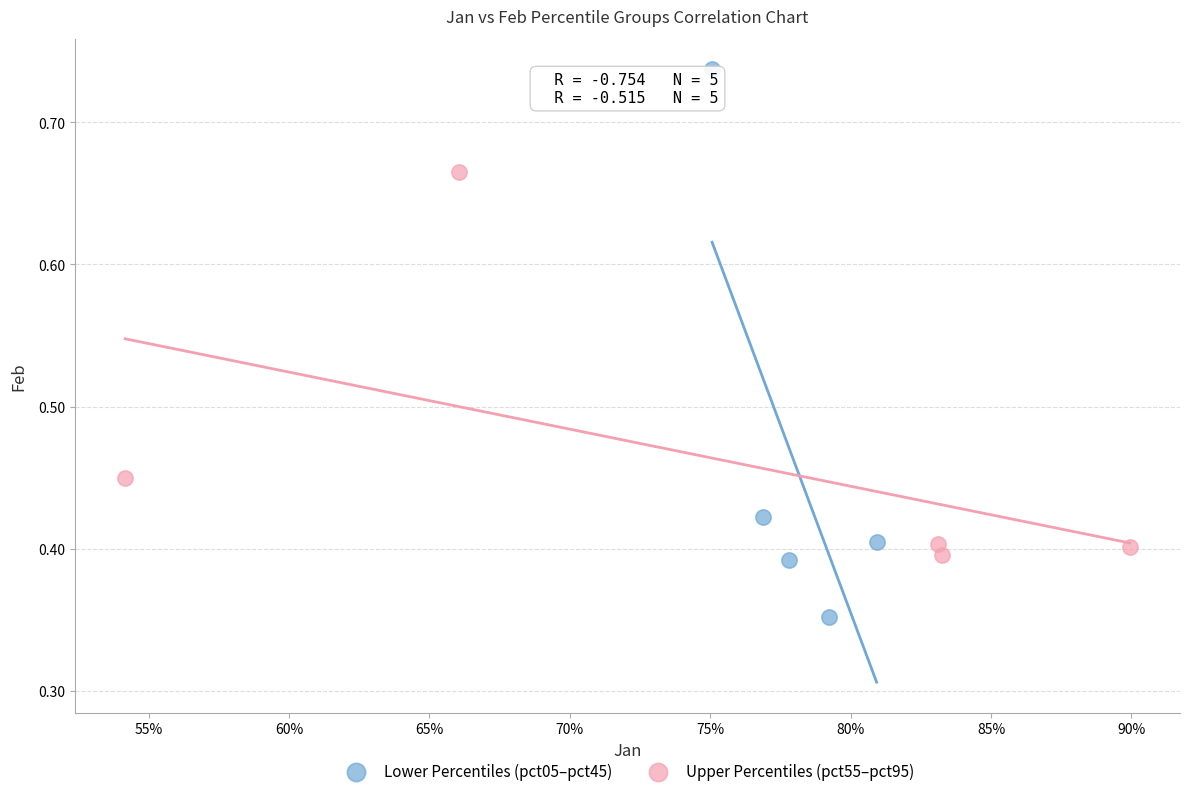

Which series reaches the maximum Y coordinate?

Lower Percentiles (pct05–pct45)